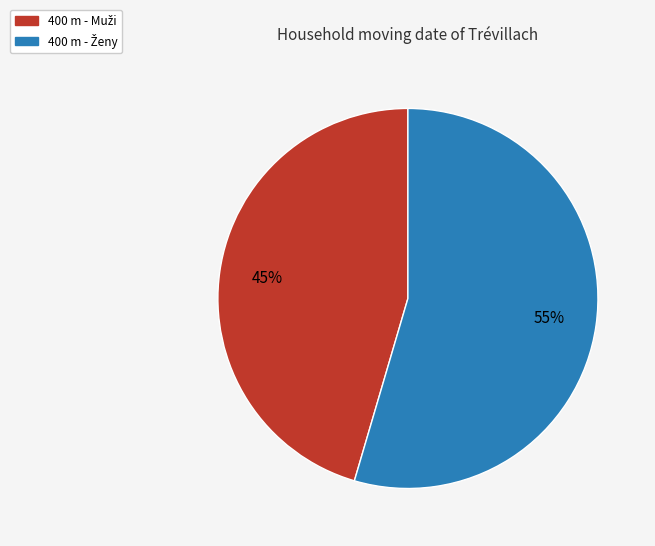

Is there a majority slice in this chart?

Yes